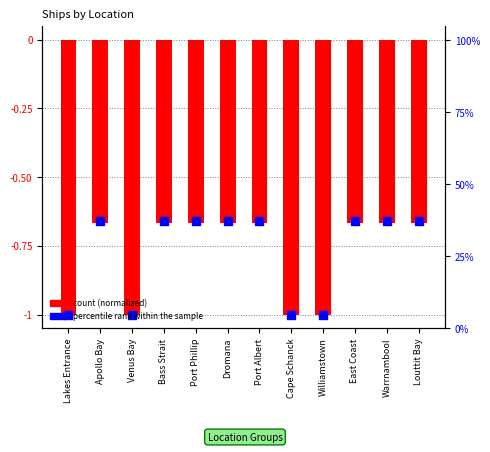

Which series has the largest Y range (max minus min)?

percentile rank within the sample